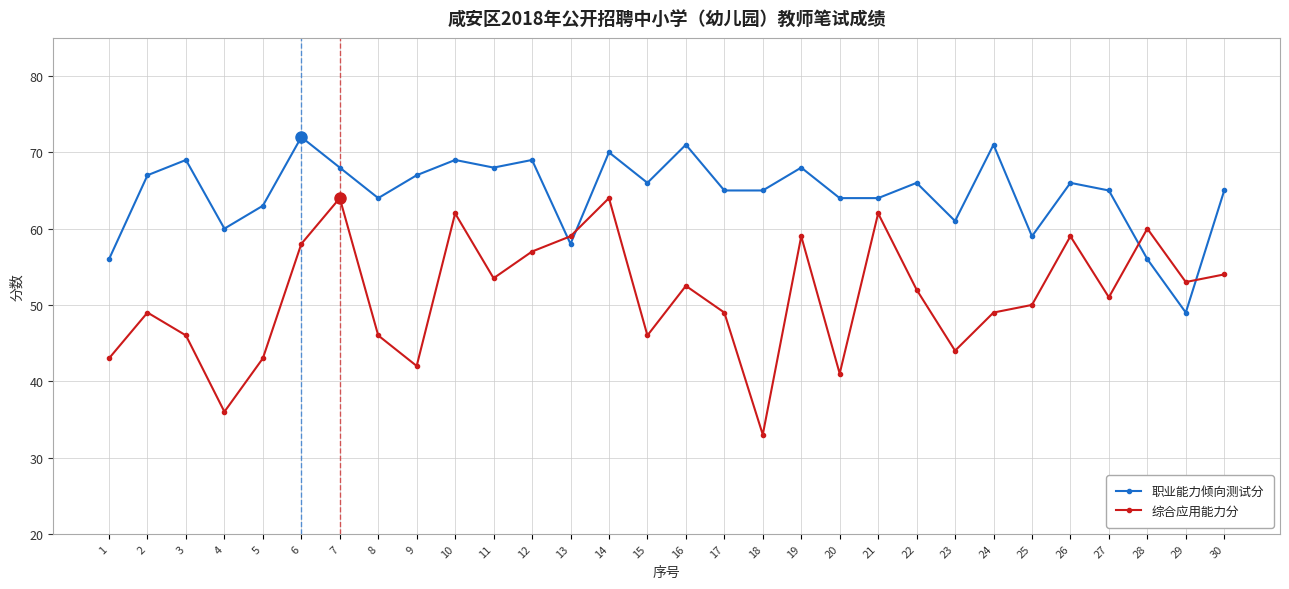

How many lines are shown in the chart?

2